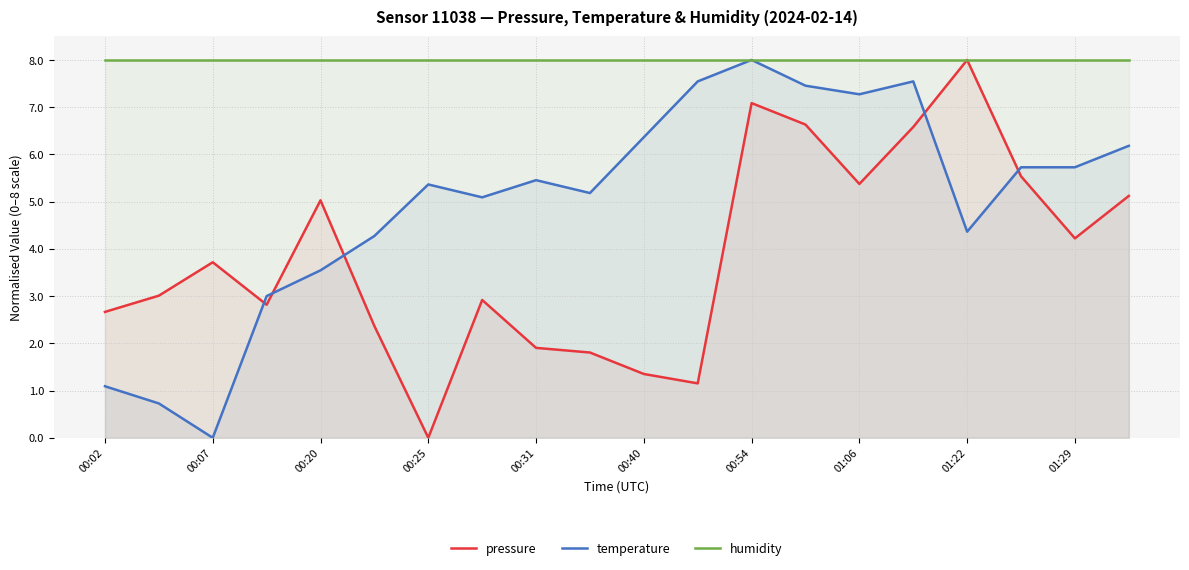

The pressure series shows 5.4 at 01:06. True or false?

True